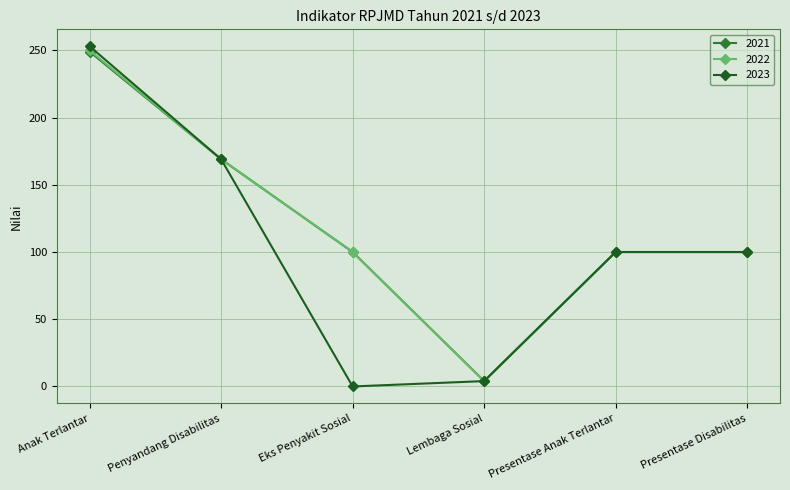

At which label does 2023 reach its peak?

Anak Terlantar